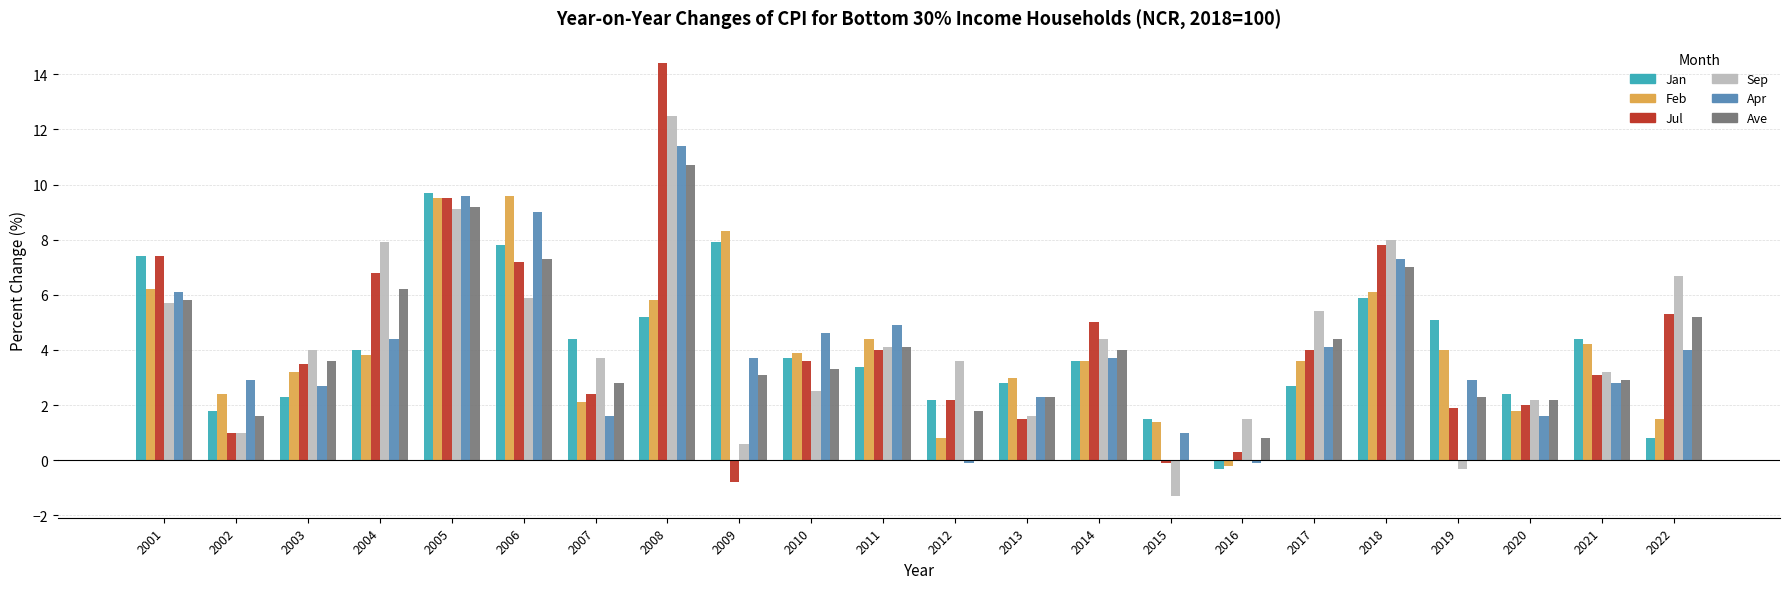

Is it true that Feb equals 4.4 at 2011?

True